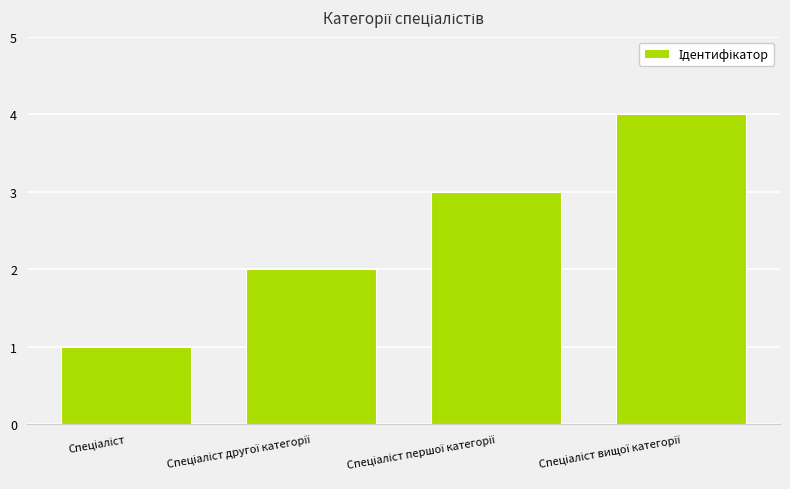

What is the maximum value shown in the chart?

4